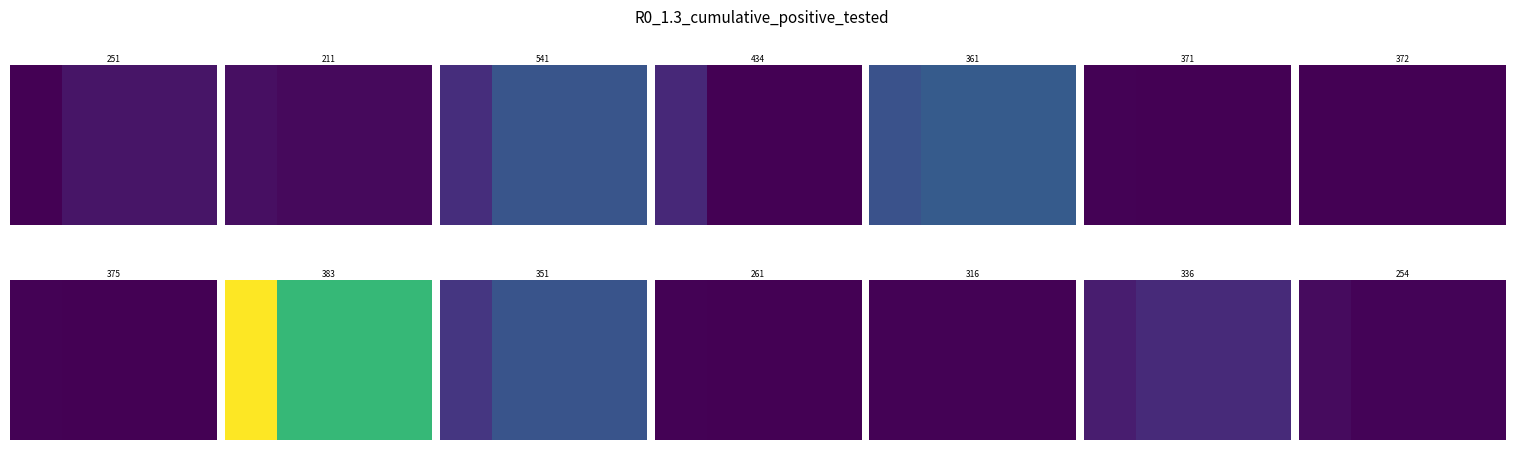

True or false: the data shows 98894 at 0.

False